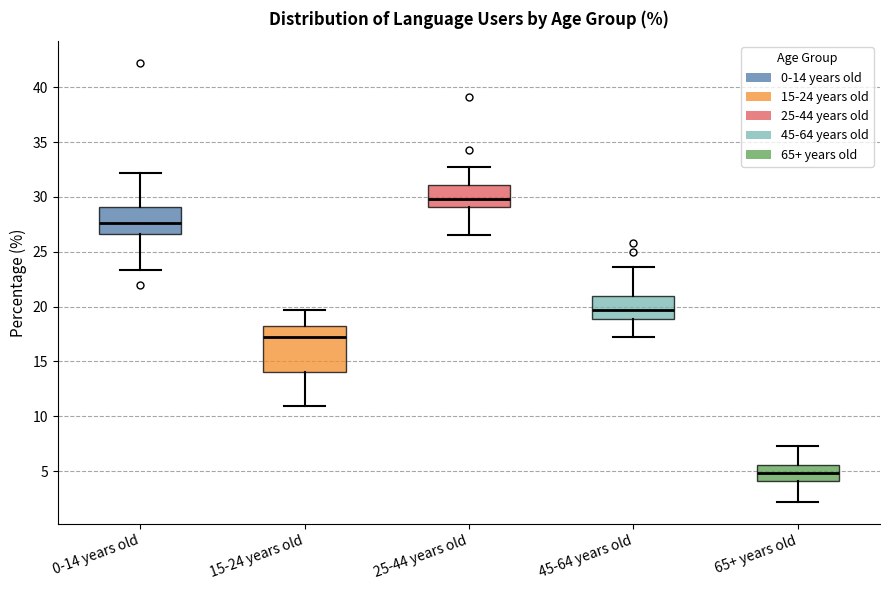

Which box has the lowest median line?

65+ years old